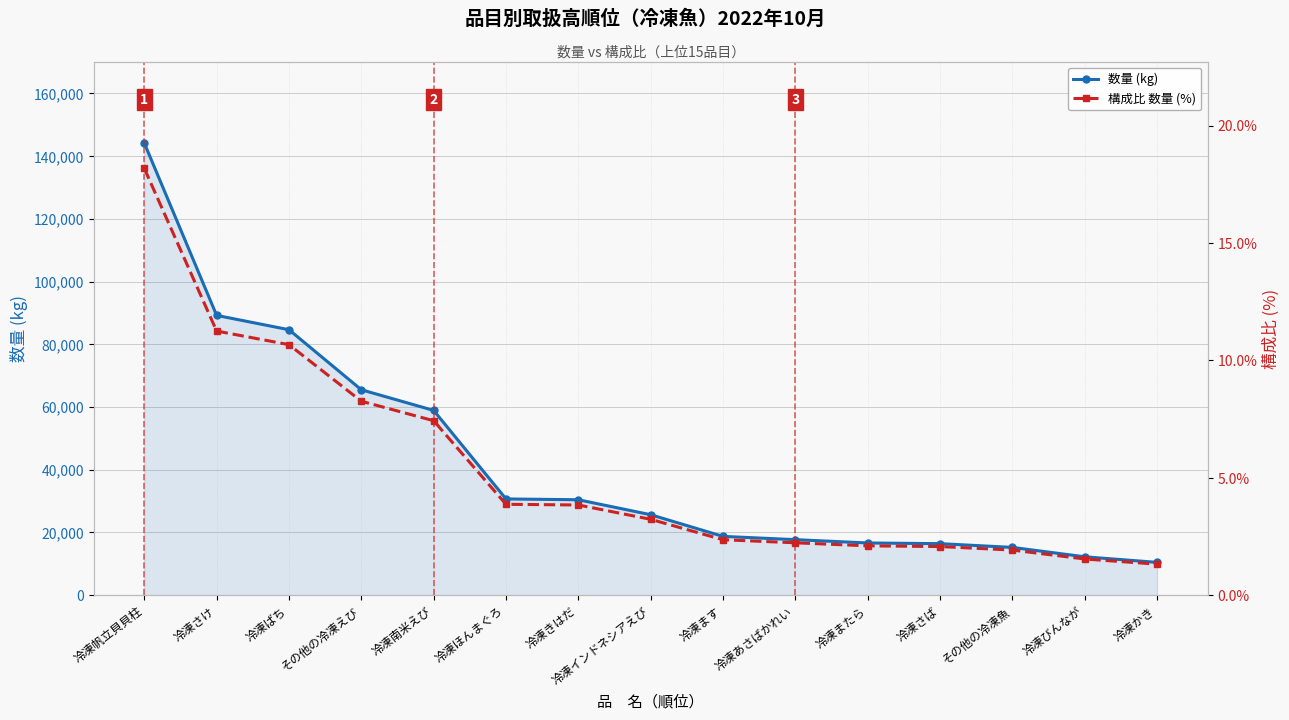

The value of 構成比 数量 (%) at 冷凍さば is 0.7. True or false?

False